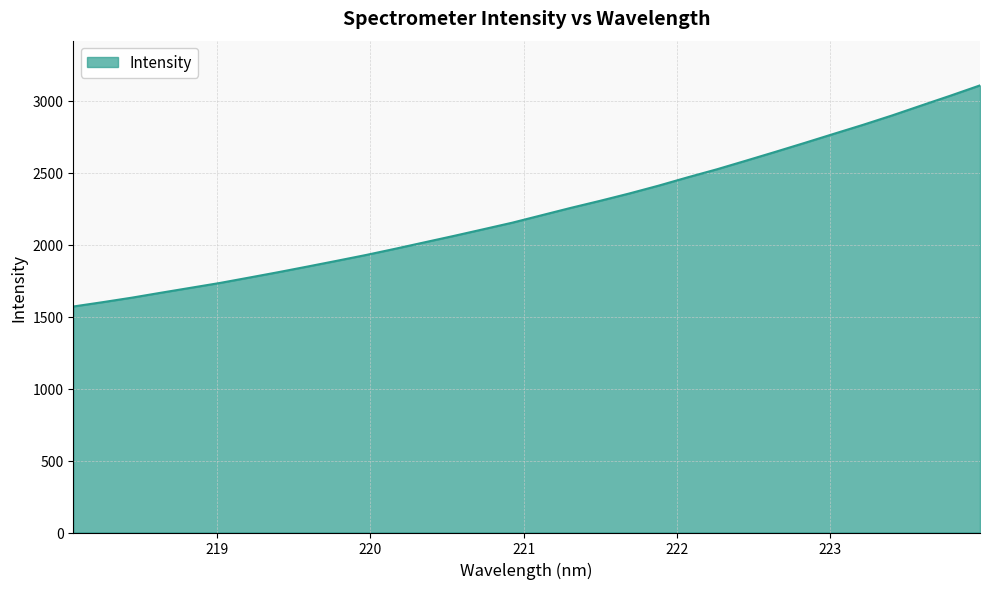

Reading left to right, transcribe all the data shown in this chart.

1569.9	1599.9	1631.3	1665.8	1699.5	1733.2	1770.5	1808.2	1847.4	1887.3	1927.8	1971.1	2015.8	2060.2	2106.1	2152.2	2203.7	2255.0	2303.9	2355.0	2409.3	2467.5	2523.3	2583.4	2644.4	2706.4	2769.6	2832.1	2897.7	2966.8	3035.3	3105.9